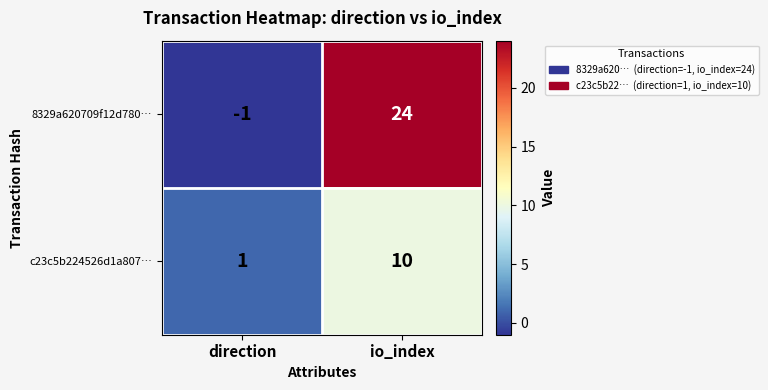

Rank the series by their average value, from lowest to highest.

c23c5b224526d1a807…, 8329a620709f12d780…